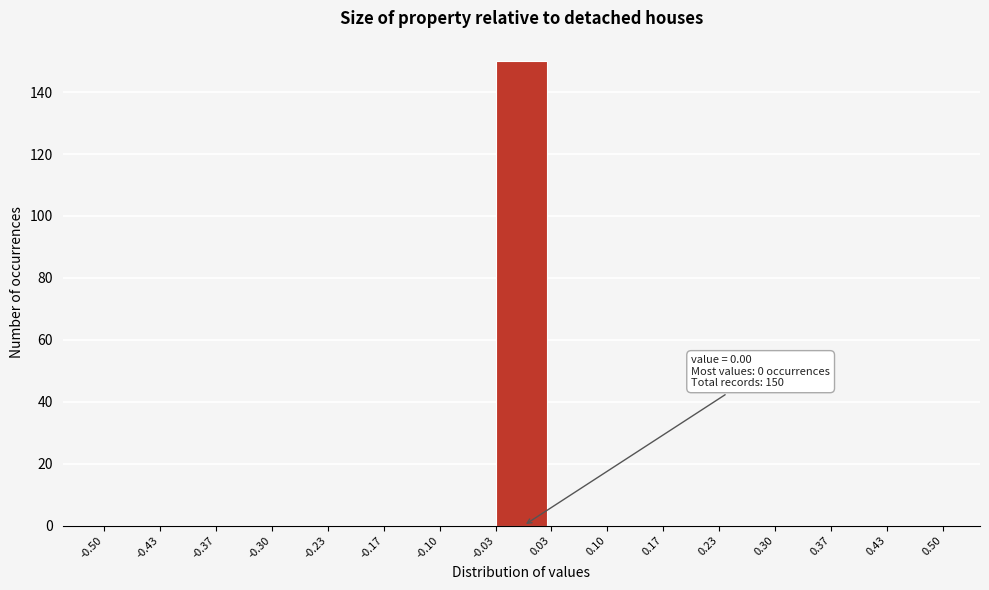

Which range on the x-axis has the tallest bar?

-0.03 to 0.03